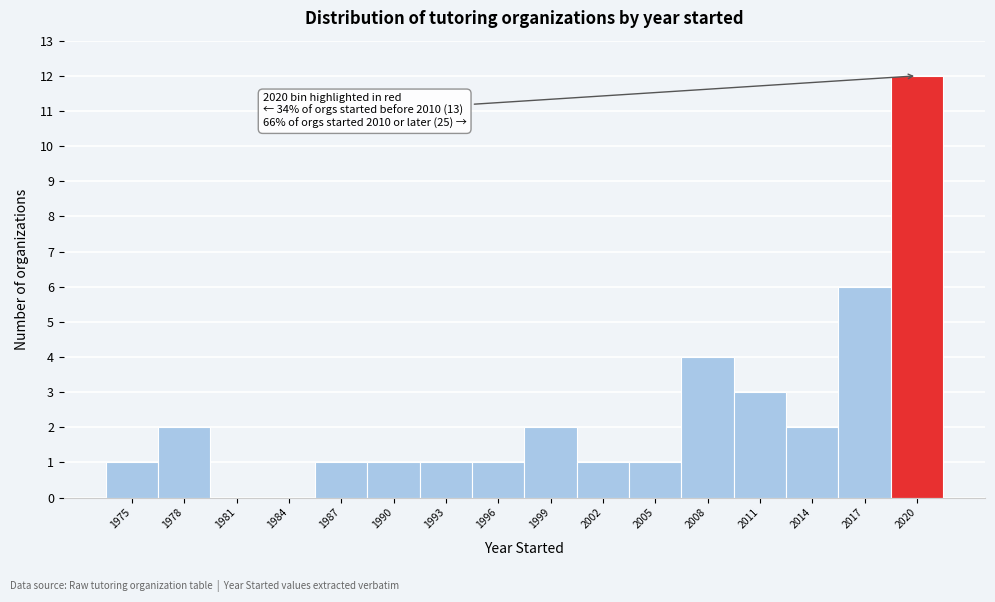

Reading left to right, extract all data points from this chart.

1975=1	1978=2	1981=0	1984=0	1987=1	1990=1	1993=1	1996=1	1999=2	2002=1	2005=1	2008=4	2011=3	2014=2	2017=6	2020=12